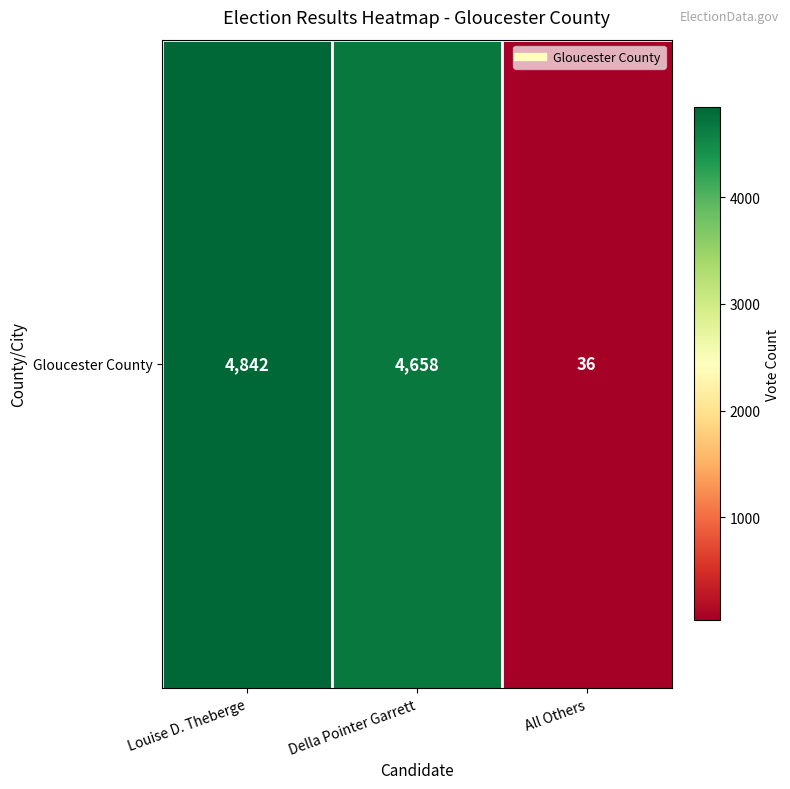

What is the change in value from Louise D. Theberge to All Others?

-4806